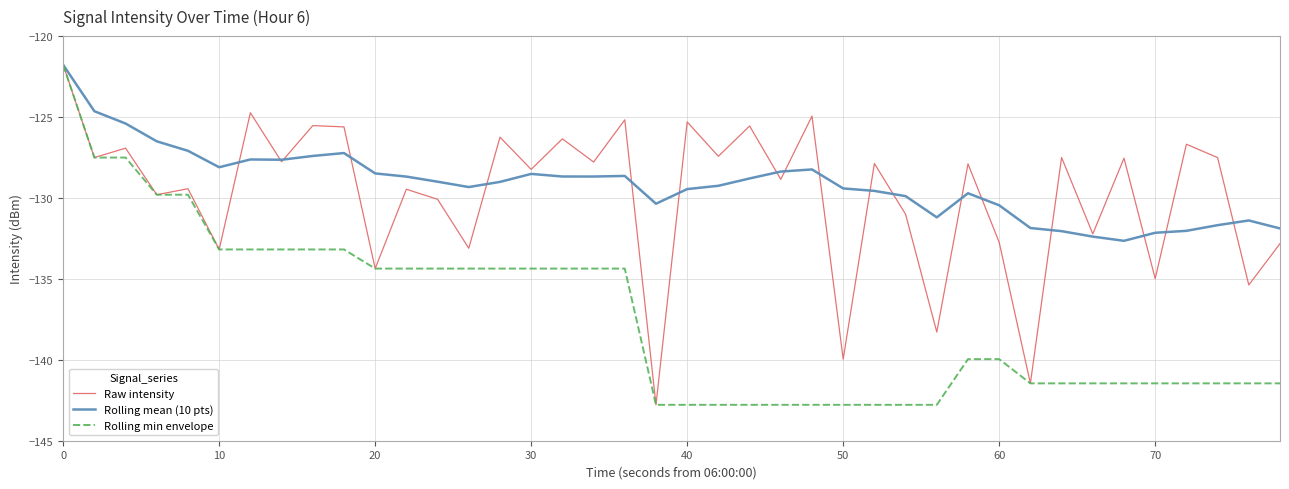

What is the highest value of the Raw intensity series?

-121.8